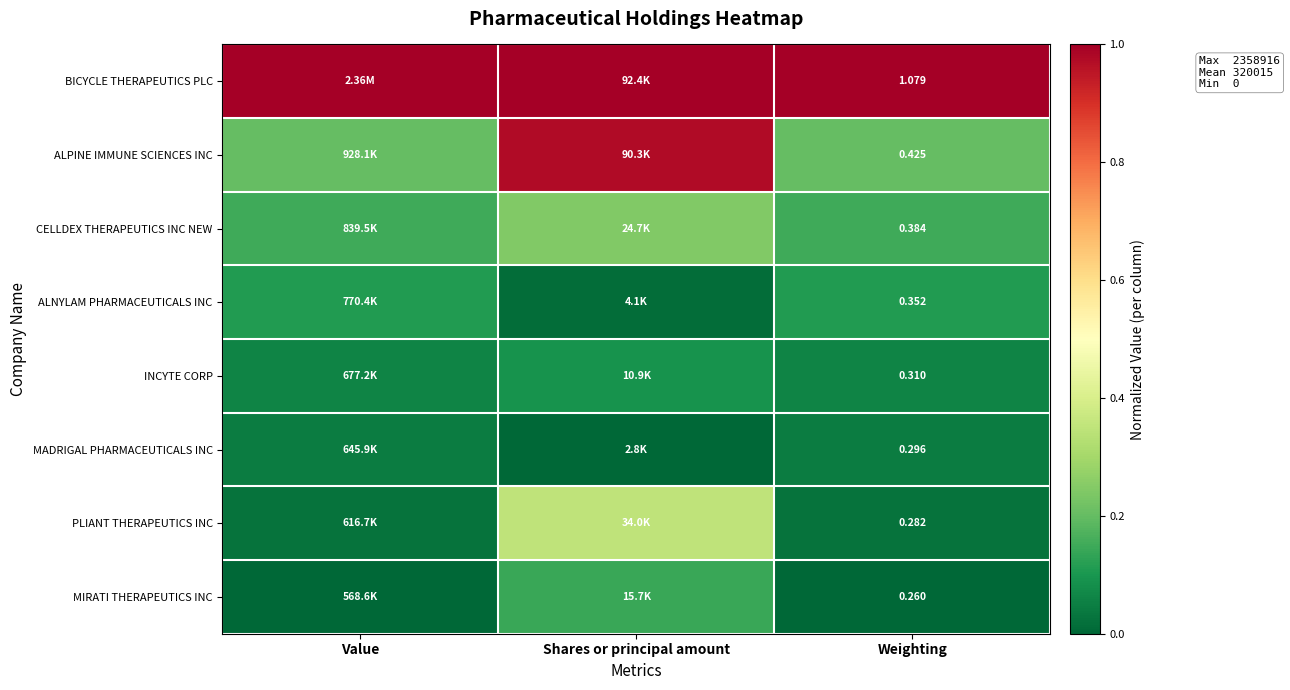

Which label corresponds to the smallest value in the chart?

Shares or principal amount